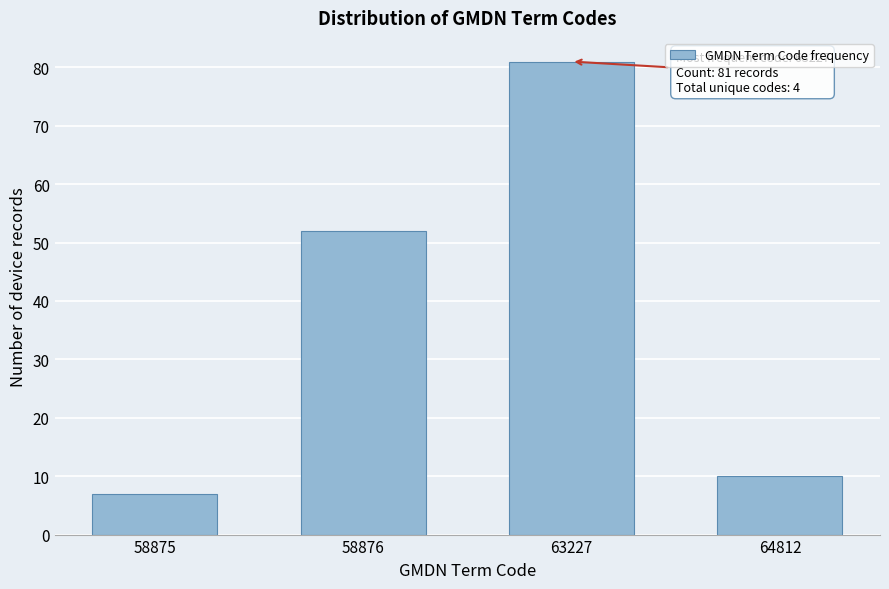

Reading left to right, transcribe all the data shown in this chart.

7	52	81	10